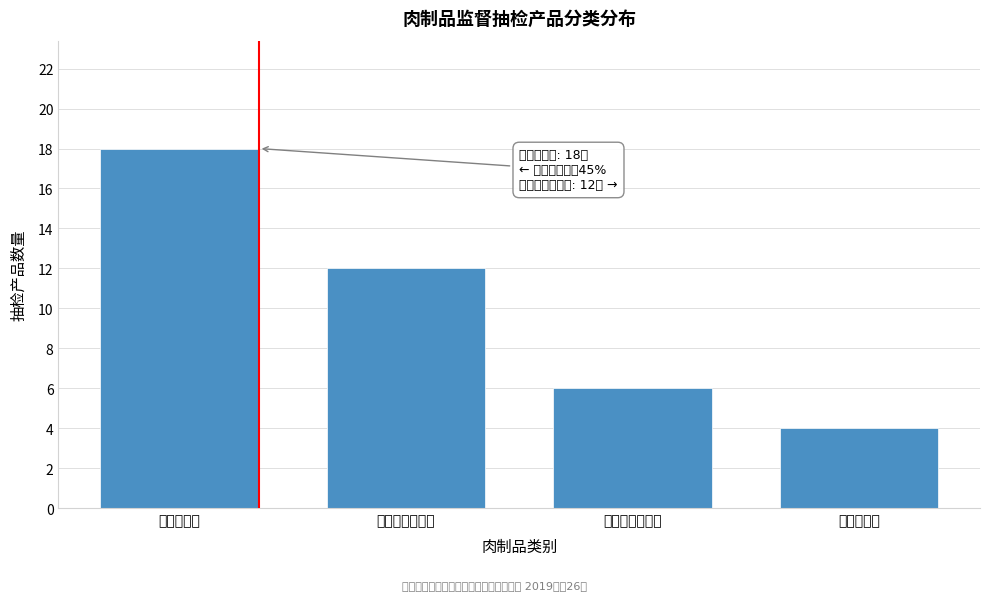

Reading left to right, list all the values displayed in this chart.

18	12	6	4